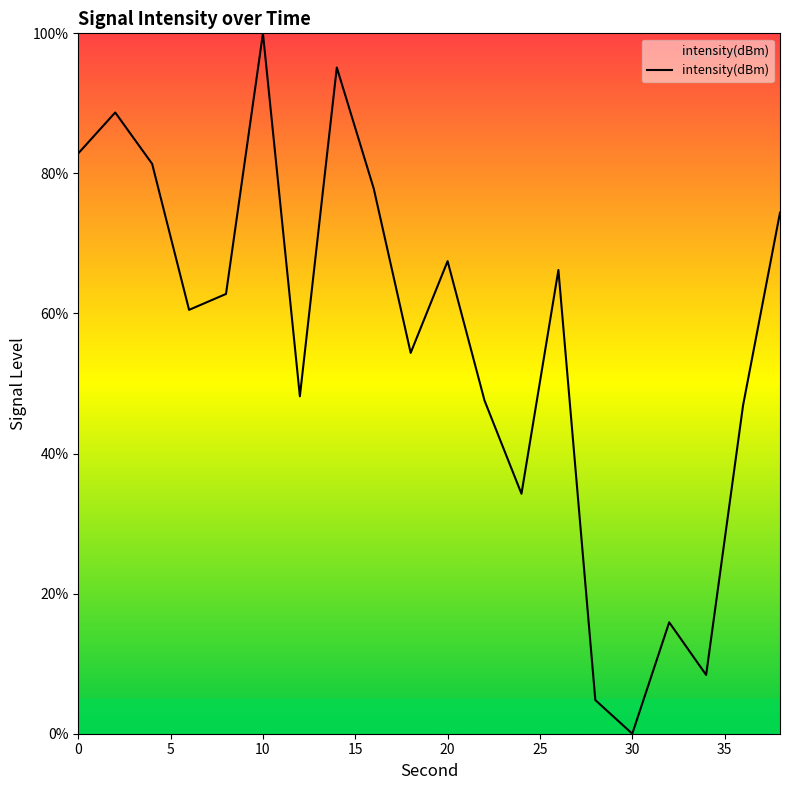

What is the greatest value displayed?

100.0